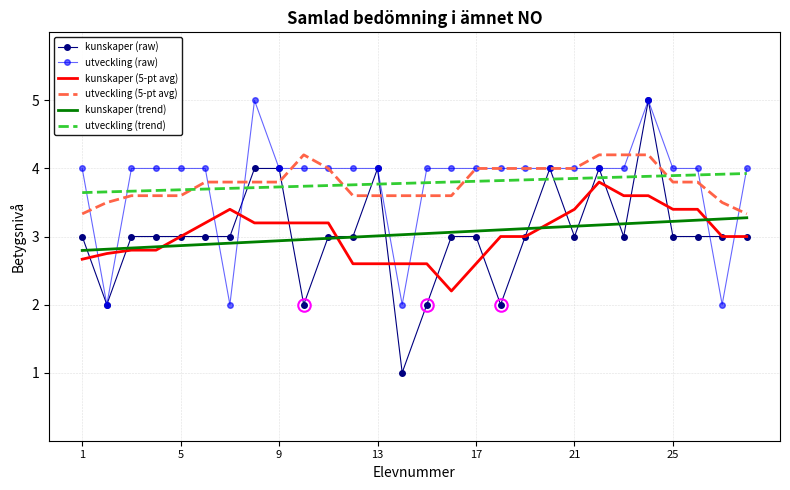

After their last crossing, which series has the higher values: utveckling (trend) or utveckling (5-pt avg)?

utveckling (trend)